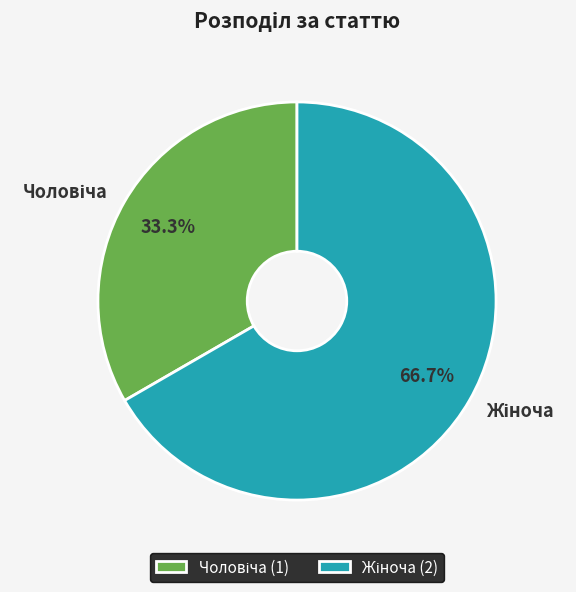

To the nearest percent, what is the average slice percentage?

50%